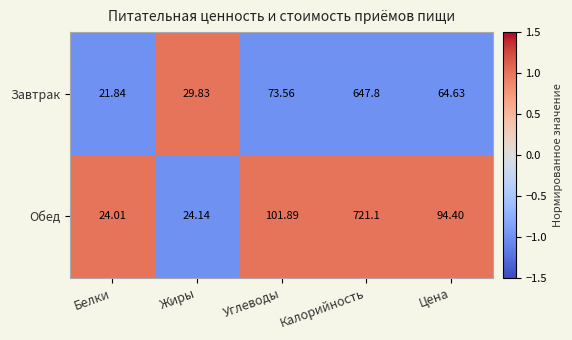

Which series changed the most between Жиры and Цена?

Обед